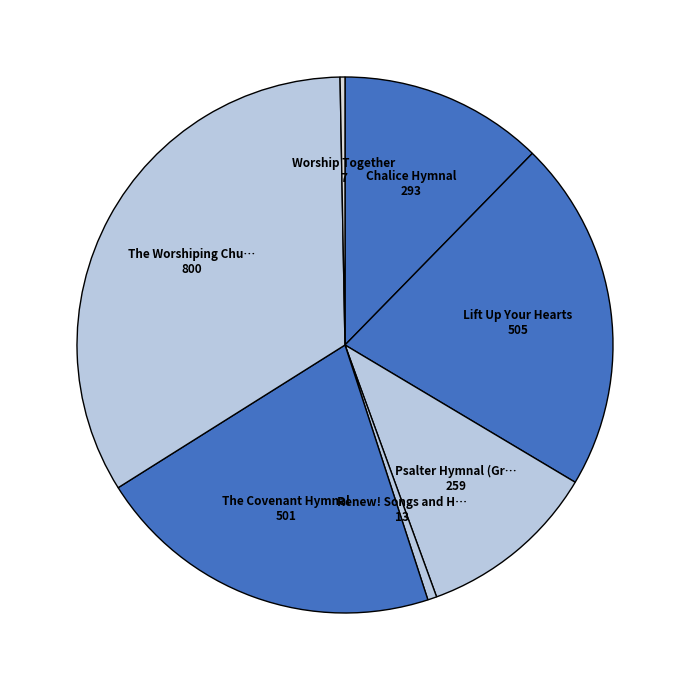

Count the number of slices in the pie.

7